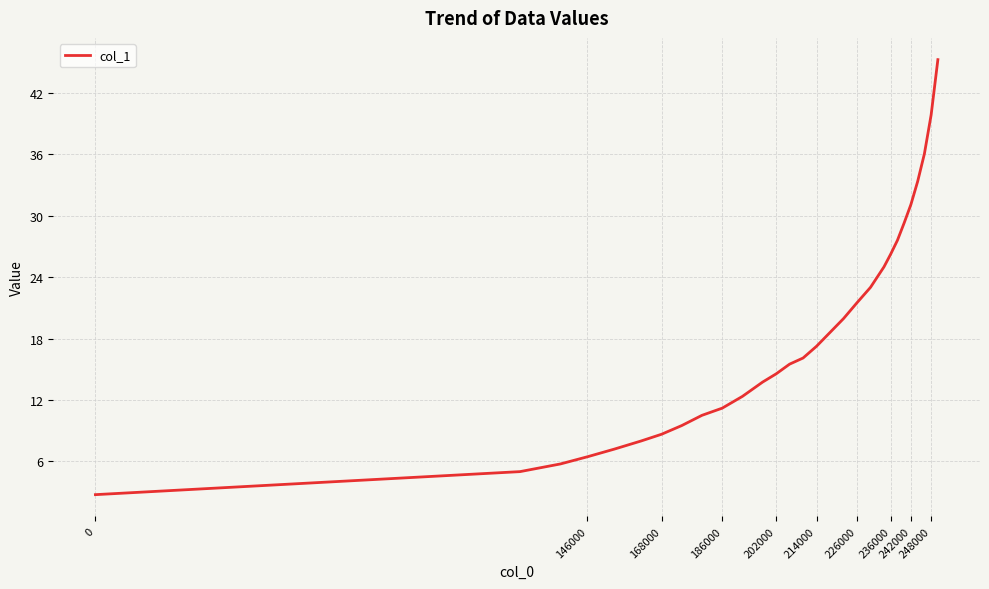

What is the smallest value displayed?

2.8